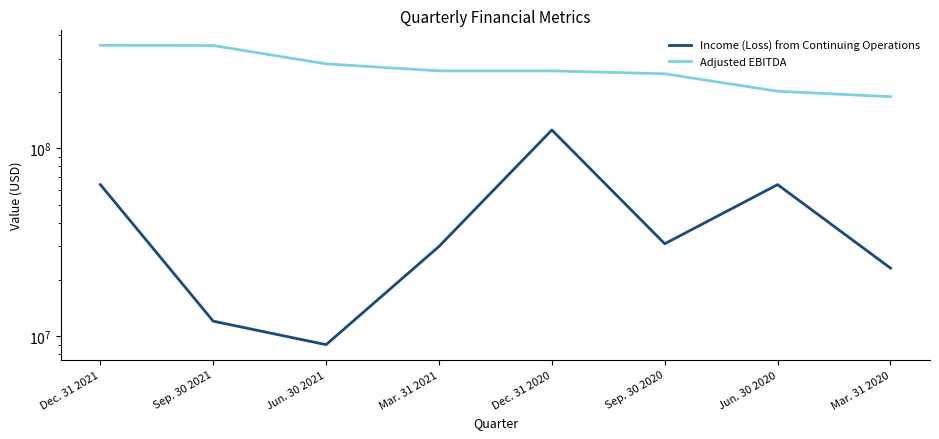

What is the spread (max minus min) of values at Sep. 30 2021?

340000000